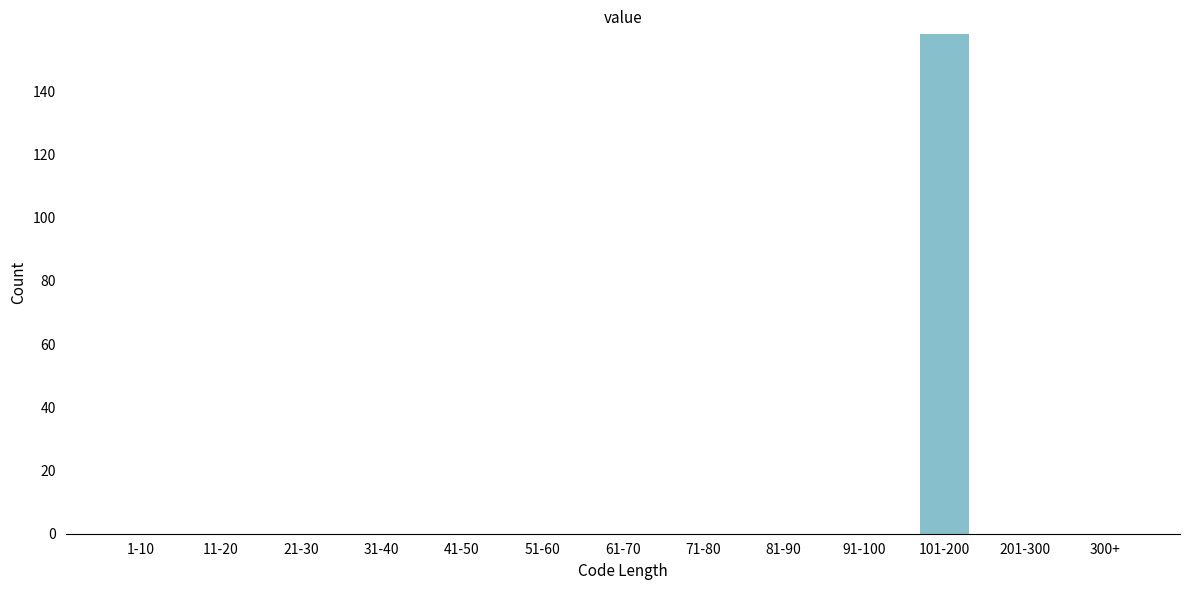

Reading left to right, list all the values displayed in this chart.

1-10=0	11-20=0	21-30=0	31-40=0	41-50=0	51-60=0	61-70=0	71-80=0	81-90=0	91-100=0	101-200=158	201-300=0	300+=0